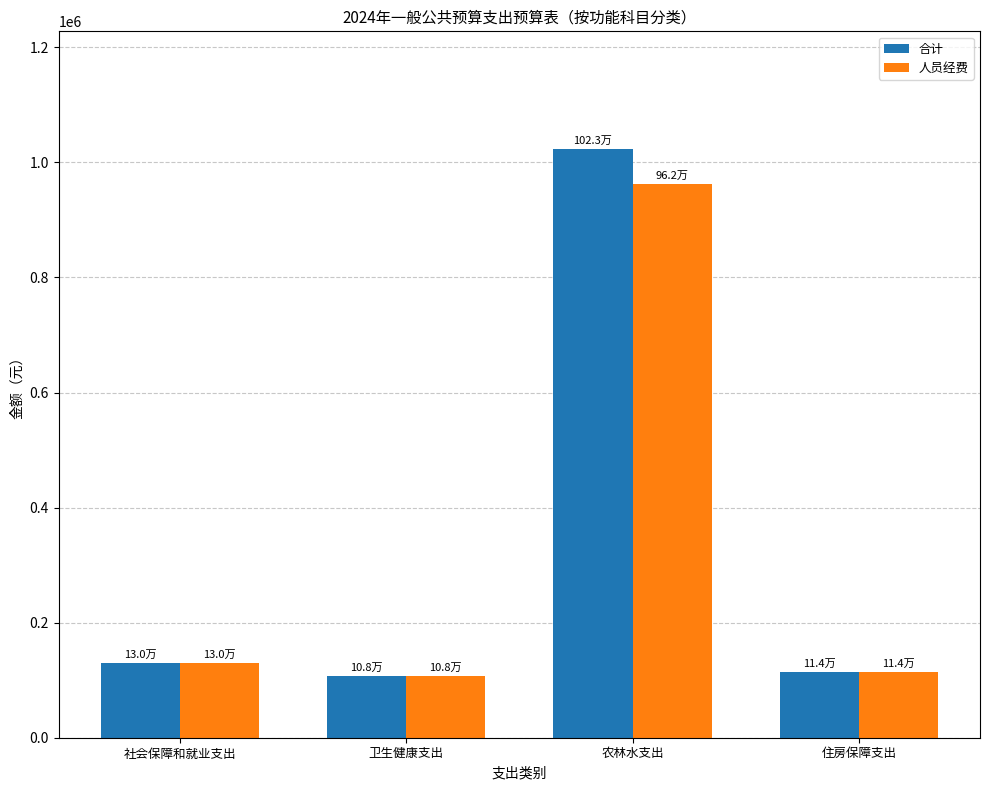

True or false: 合计 has a value of 107779.1 at 卫生健康支出.

True